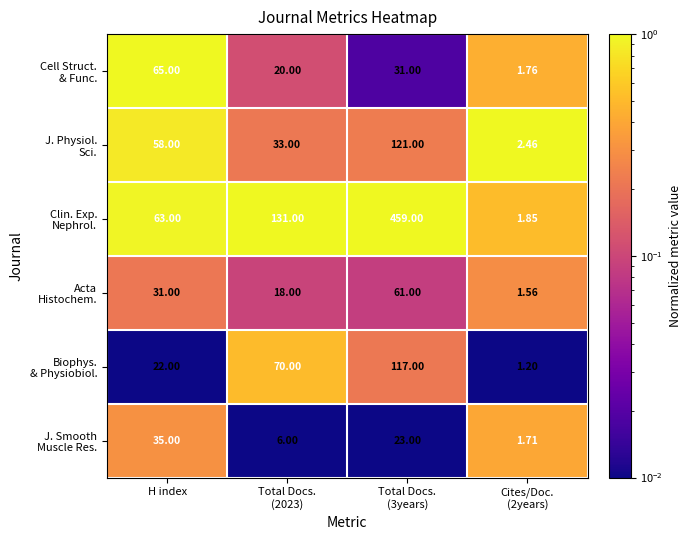

At which category is the sum across all series the highest?

Total Docs.
(3years)